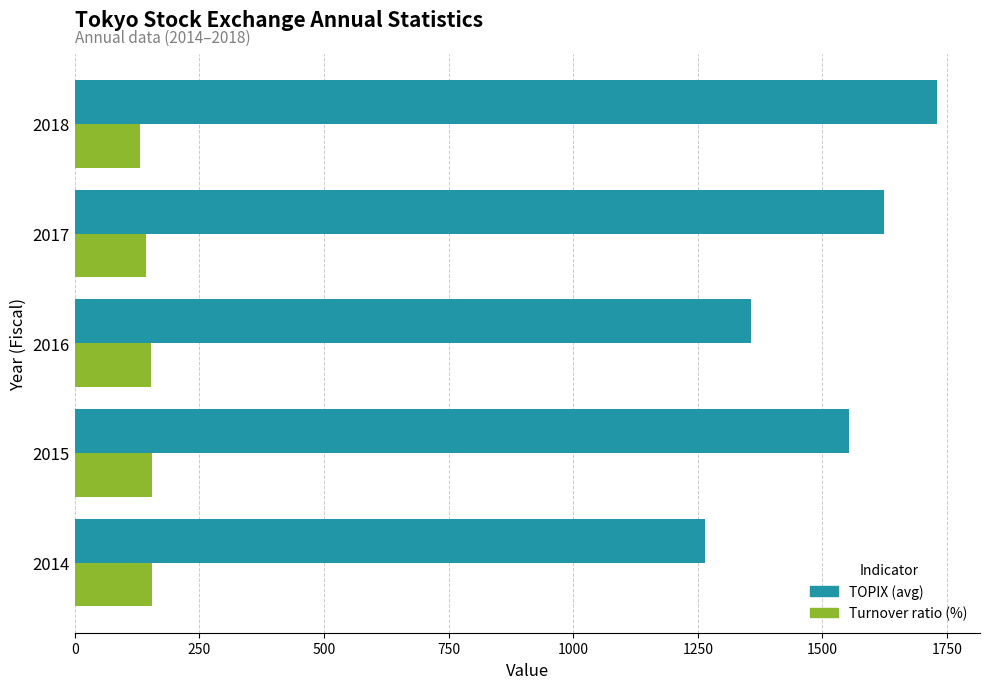

Is the value of Turnover ratio (%) at 2017 greater than the value of TOPIX (avg) at 2014?

No